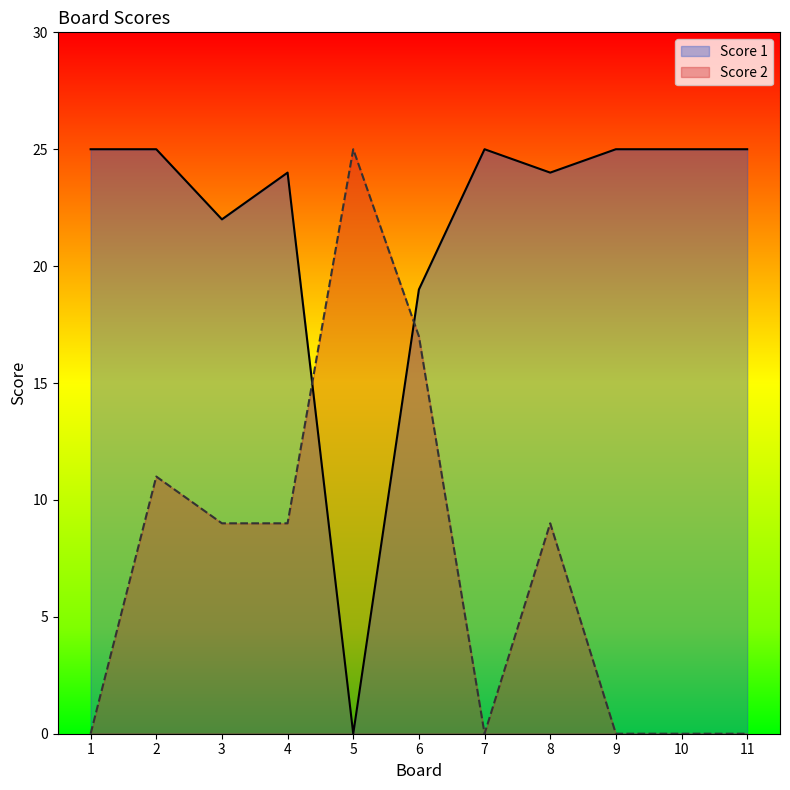

What is the total value across all series at 6?

36